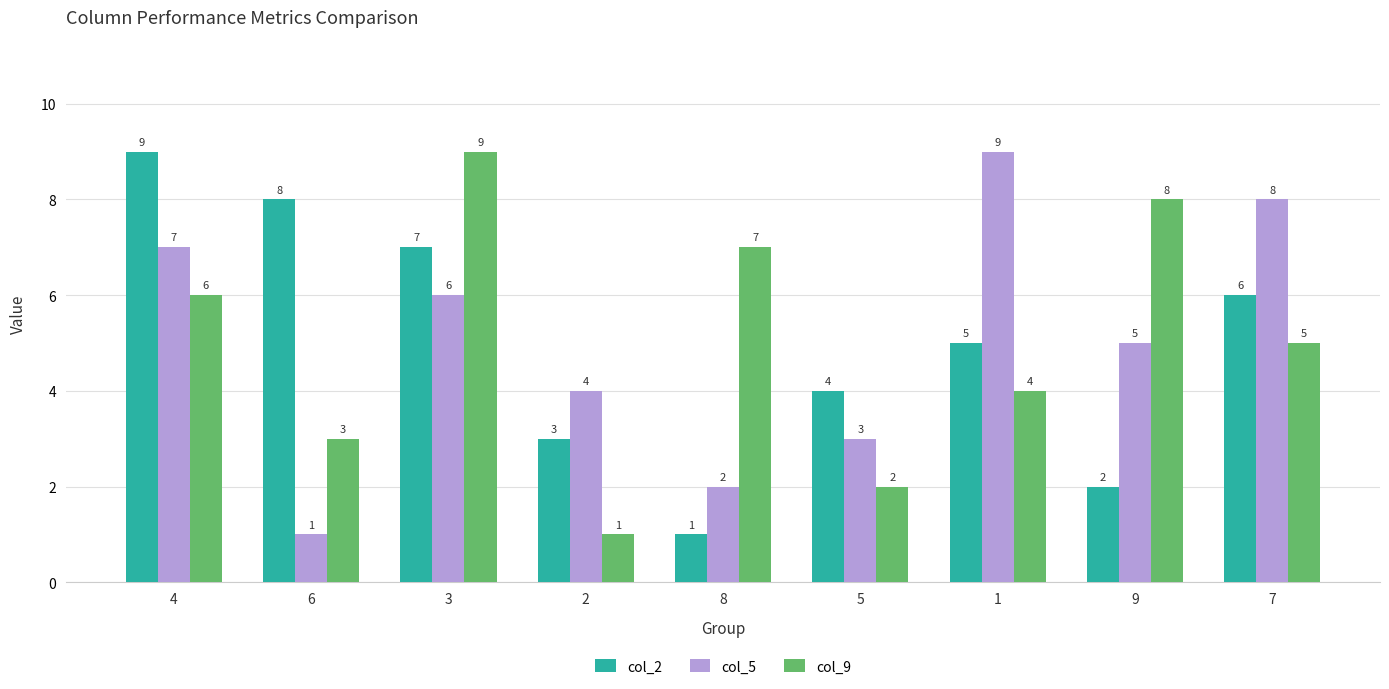

Reading right to left, extract all data points from this chart.

col_2: 6	2	5	4	1	3	7	8	9
col_5: 8	5	9	3	2	4	6	1	7
col_9: 5	8	4	2	7	1	9	3	6